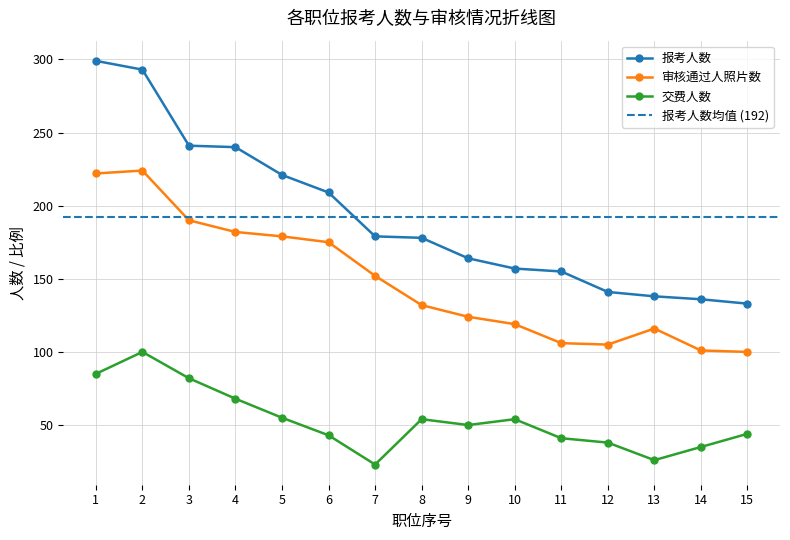

How many lines are shown in the chart?

3